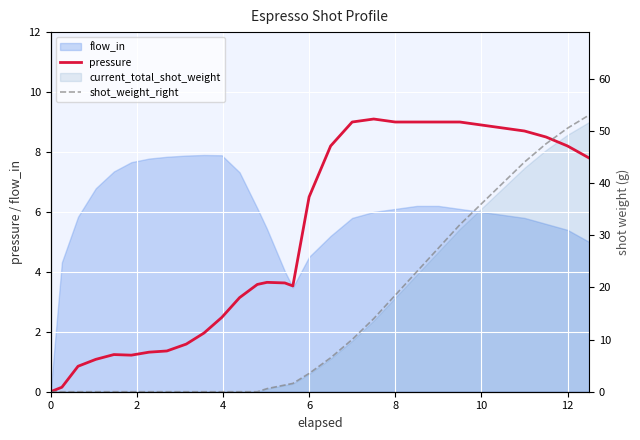

The value of pressure at 10 is 8.9. True or false?

True